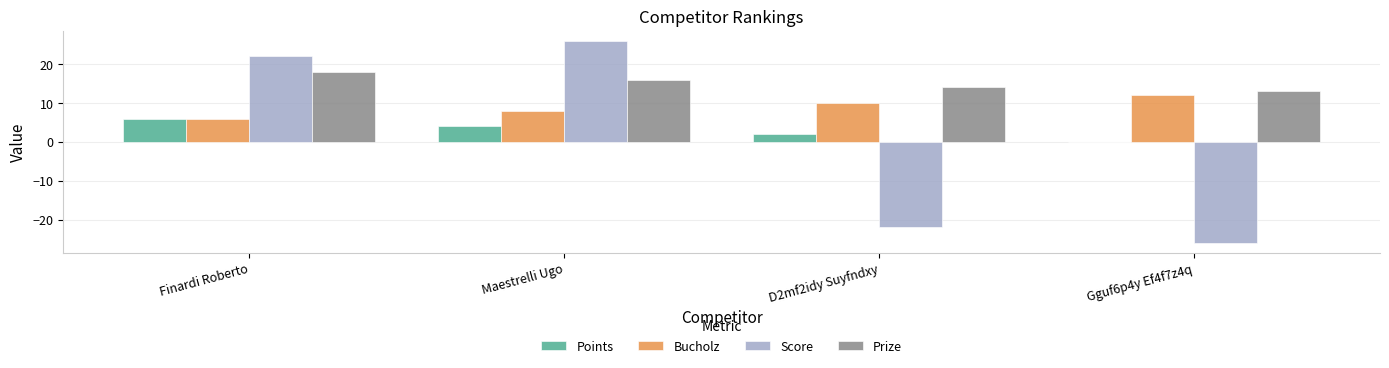

What is the approximate value of Bucholz at Finardi Roberto?

6